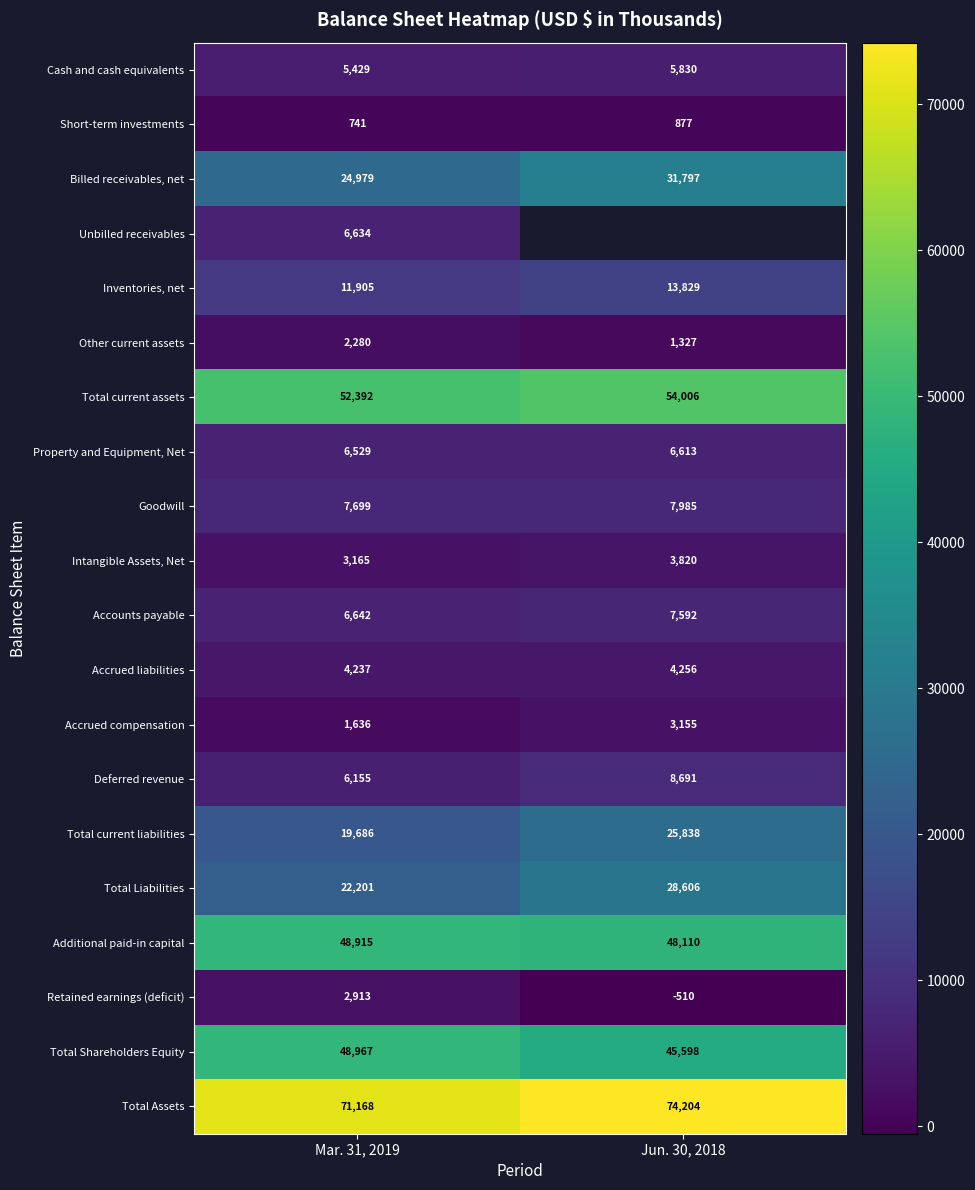

Count the Intangible Assets, Net values in the range 3165 to 3820.

2